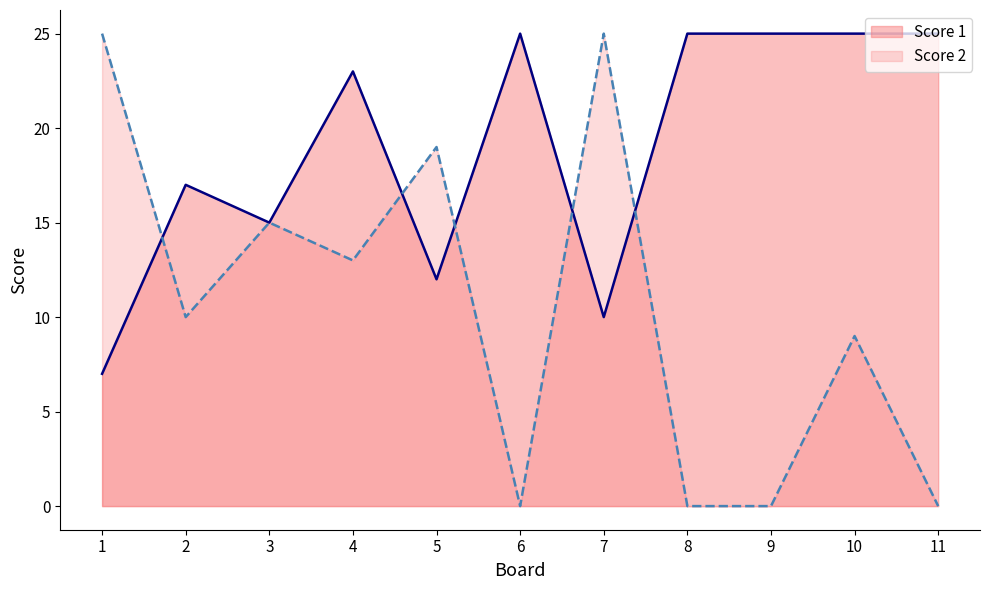

At 8, list the series in order from smallest to largest.

Score 2, Score 1